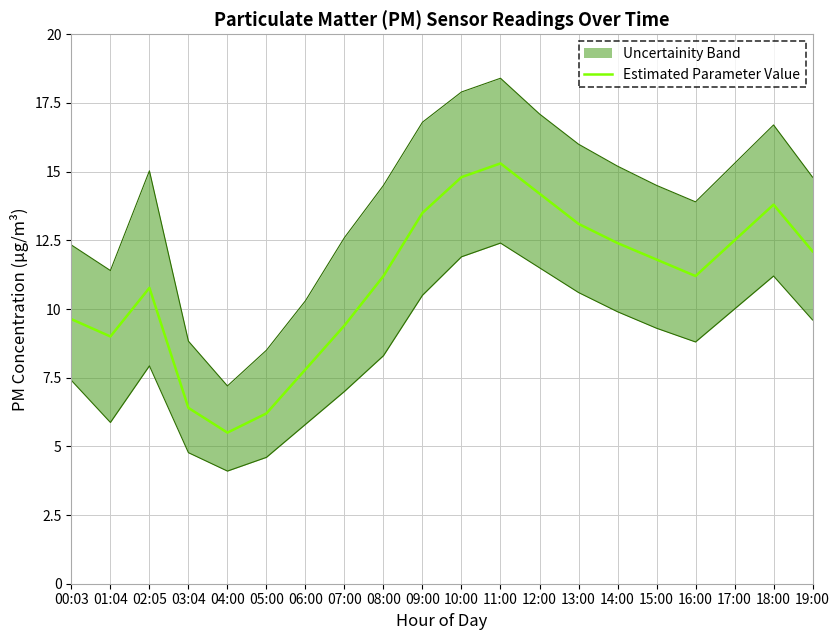

What is the change in value from 11:00 to 19:00?

-3.2